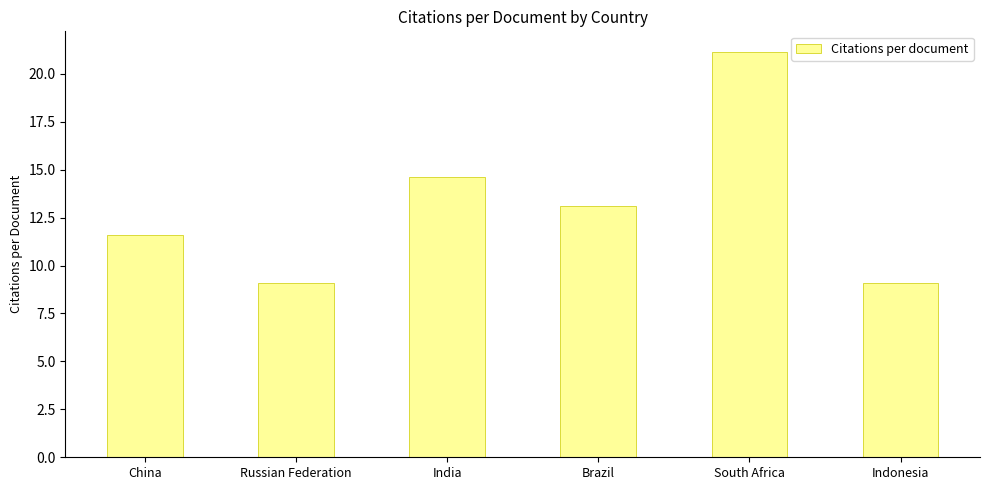

What is the sum of the values at India and South Africa?

35.8